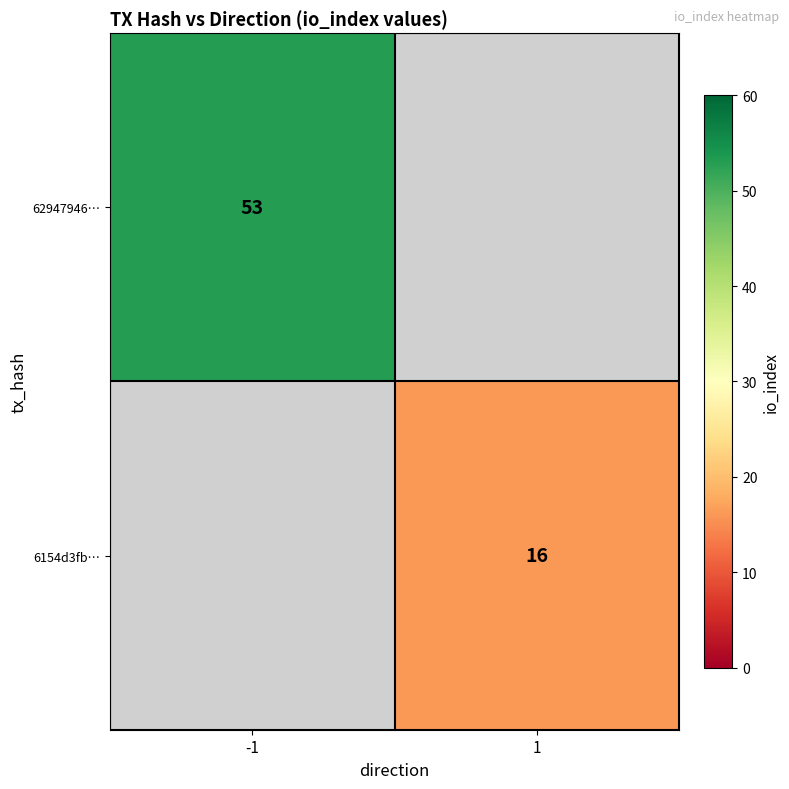

Count the number of categories in the chart.

2